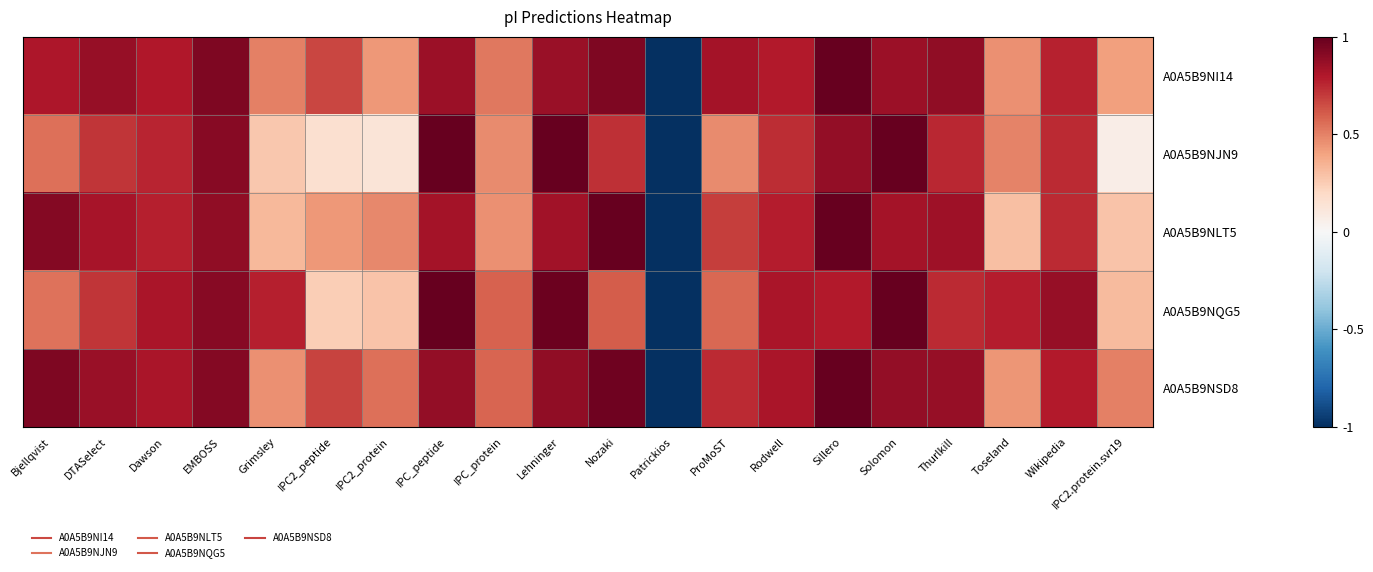

Between Dawson and EMBOSS, which series saw the biggest shift?

A0A5B9NJN9